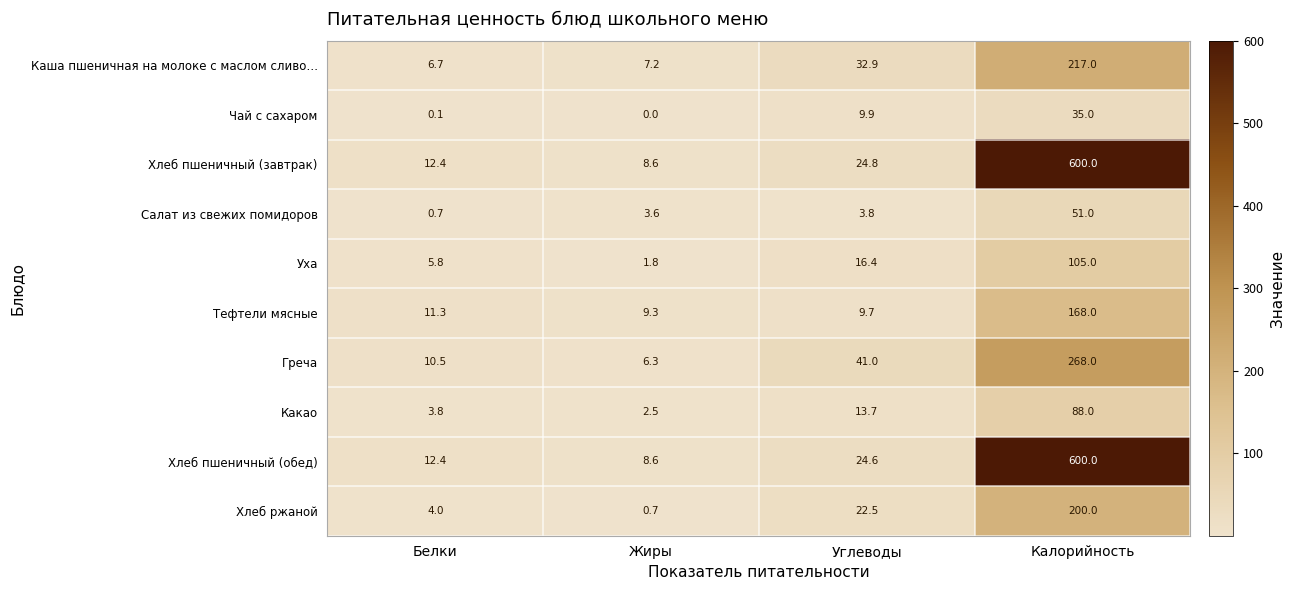

What is the total value across all series at Белки?

67.7